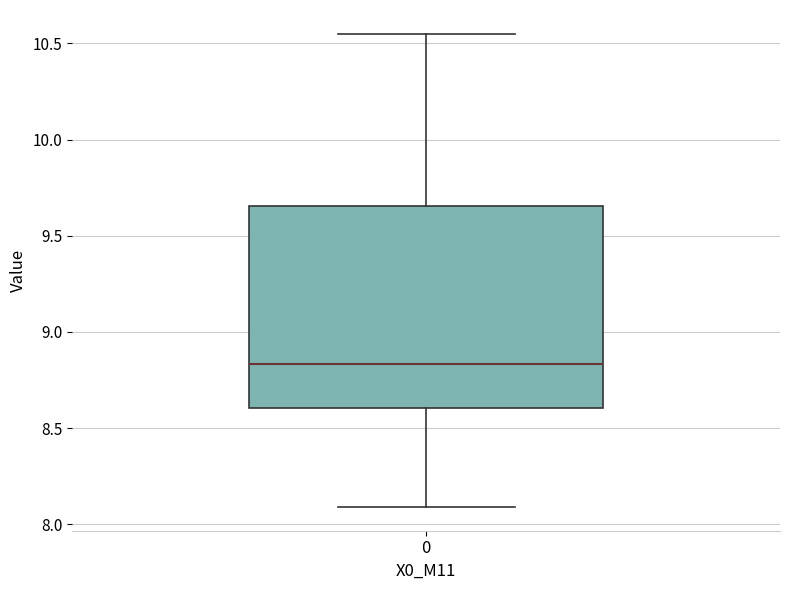

Read this box plot against the y-axis: the position of the median line, the range covered by the box, and the ends of both whiskers. The values are not printed on the chart, so give them approximately, as read against the axis.

median 8.85, box 8.60 to 9.65, whiskers 8.10 to 10.55